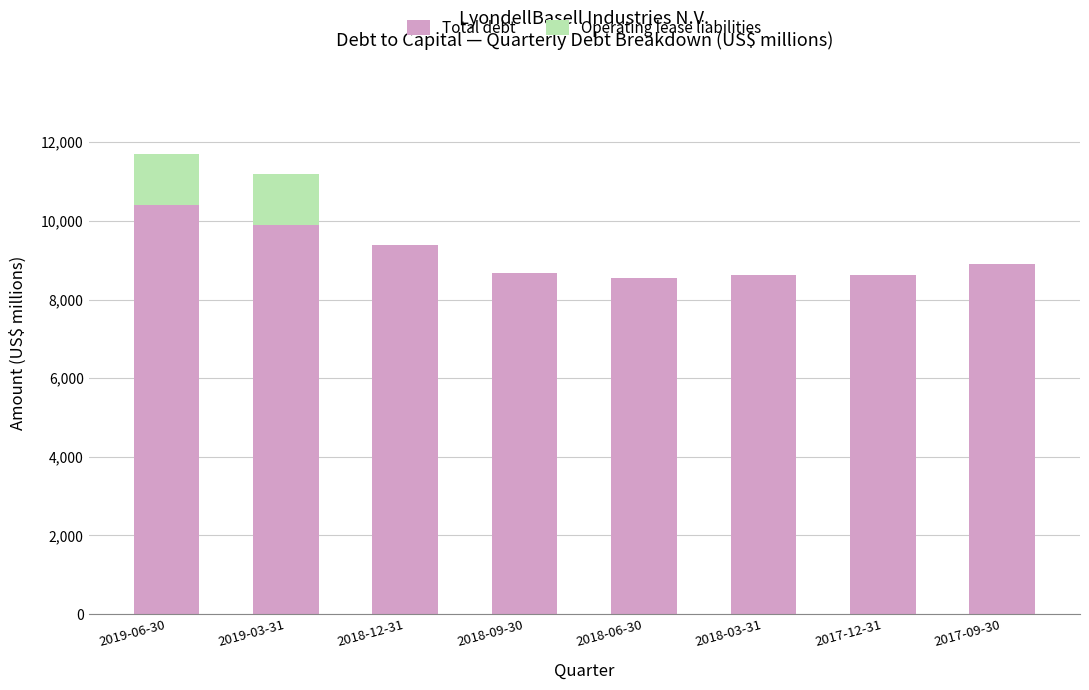

What is the maximum value for Total debt?

10402